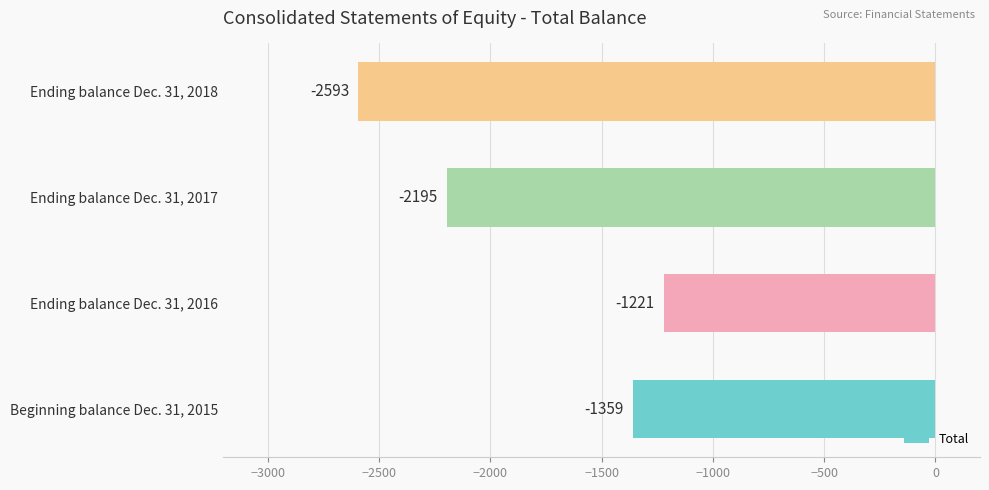

What is the maximum value shown in the chart?

-1221